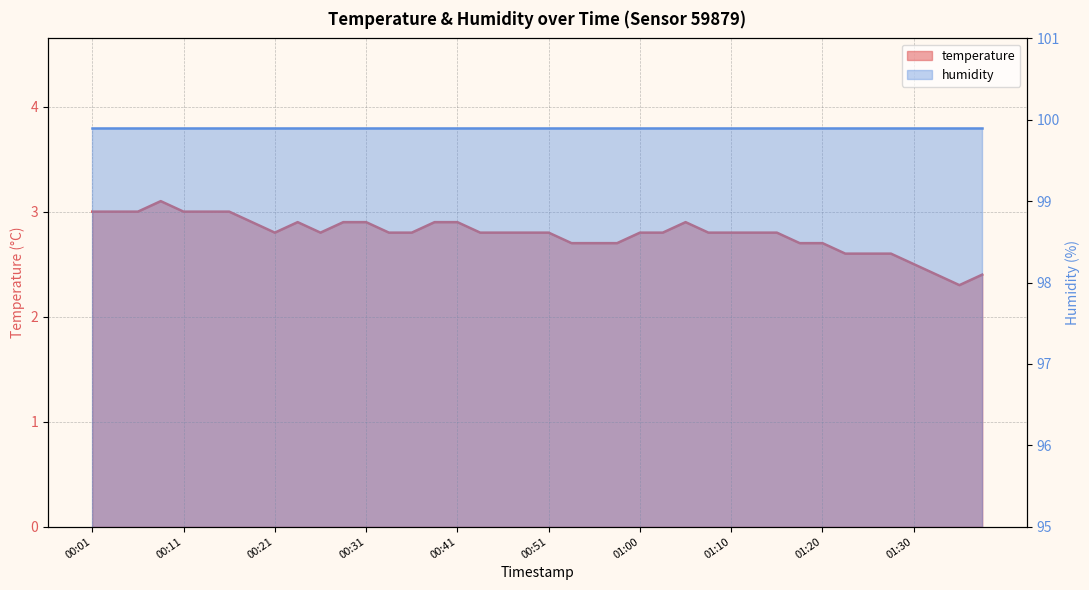

Where is the first local minimum?

00:21